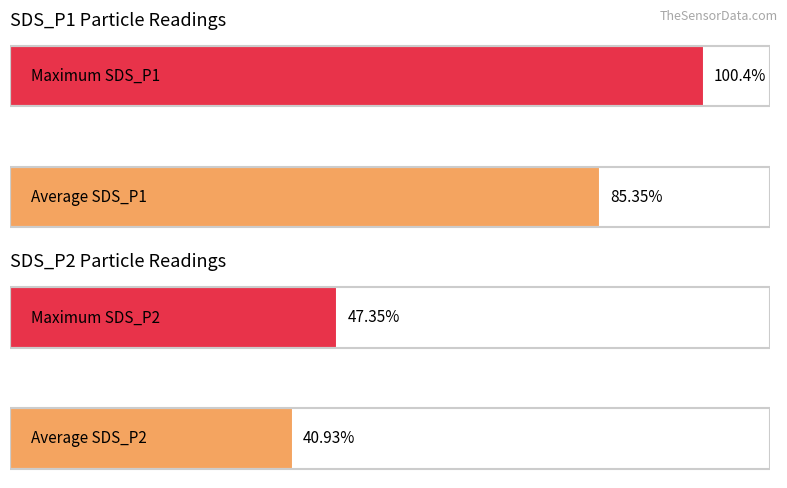

How many series are shown in this chart?

2